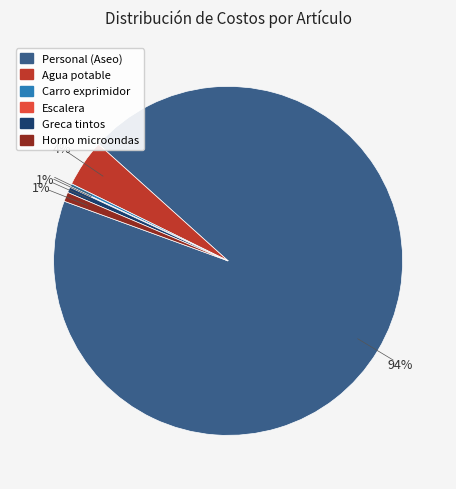

What percentage is the Agua potable slice, to the nearest percent?

4%